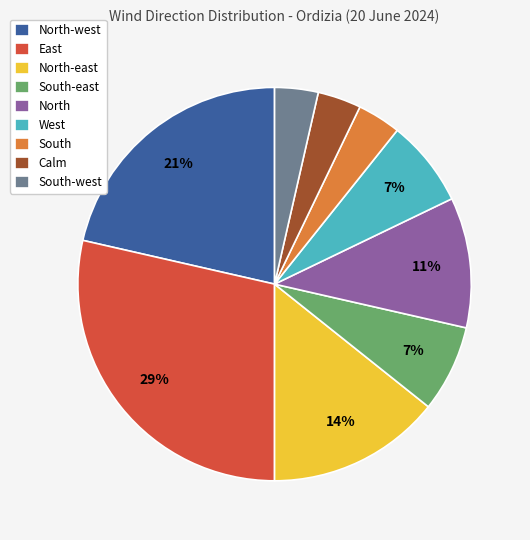

What is the largest slice in the pie chart?

East